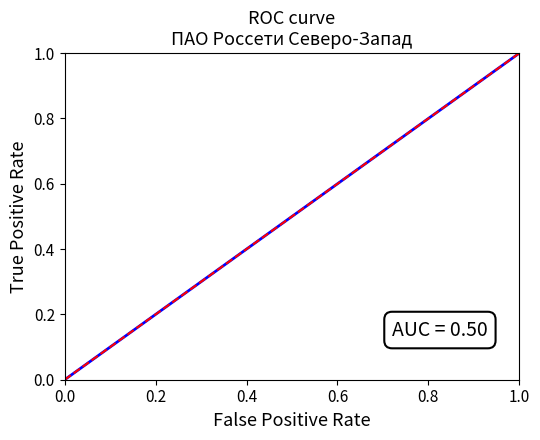

How many values are above zero?

10